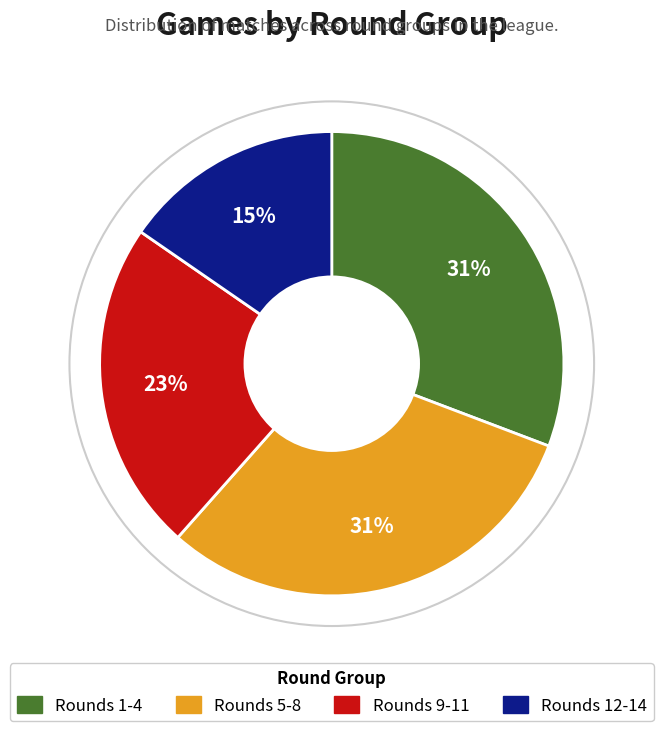

Does any single category account for the majority?

No